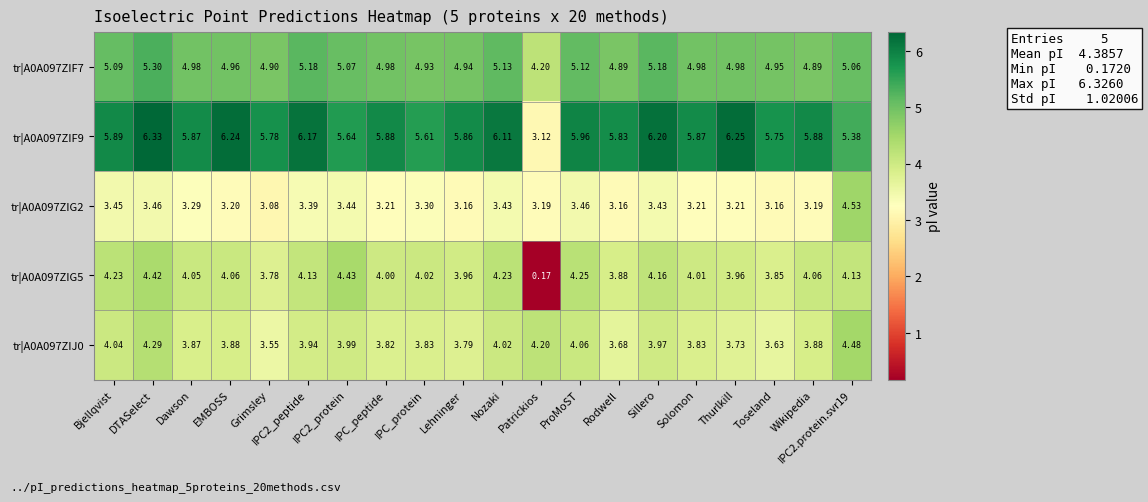

What is the maximum value shown in the chart?

6.3